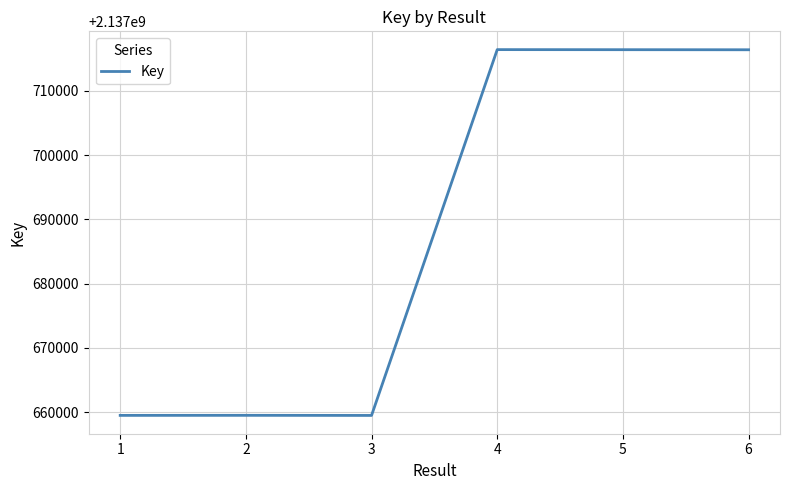

True or false: the data has more than 2 interior local peaks.

False